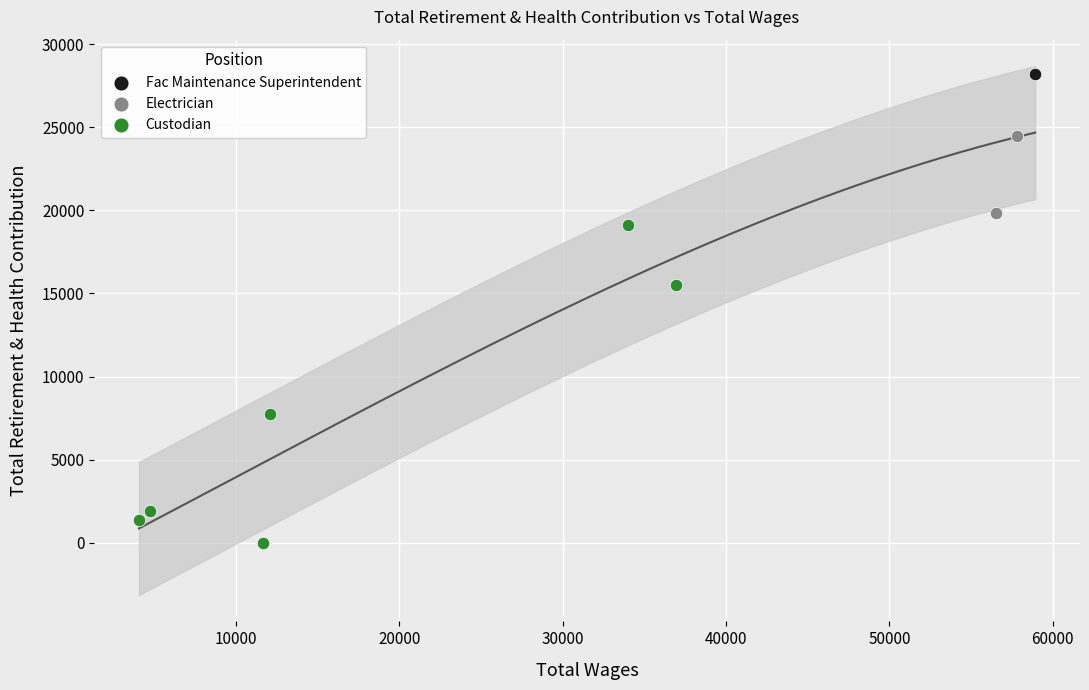

What is the ratio of the value at 58928 to the value at 4728?

14.8